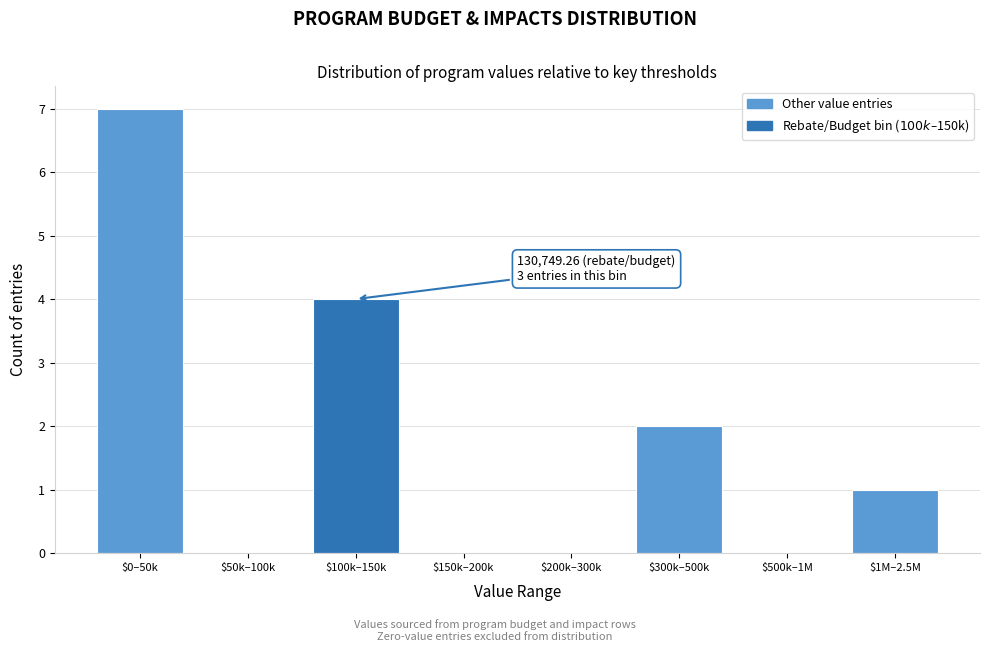

The value at $1M–2.5M is 1. True or false?

True